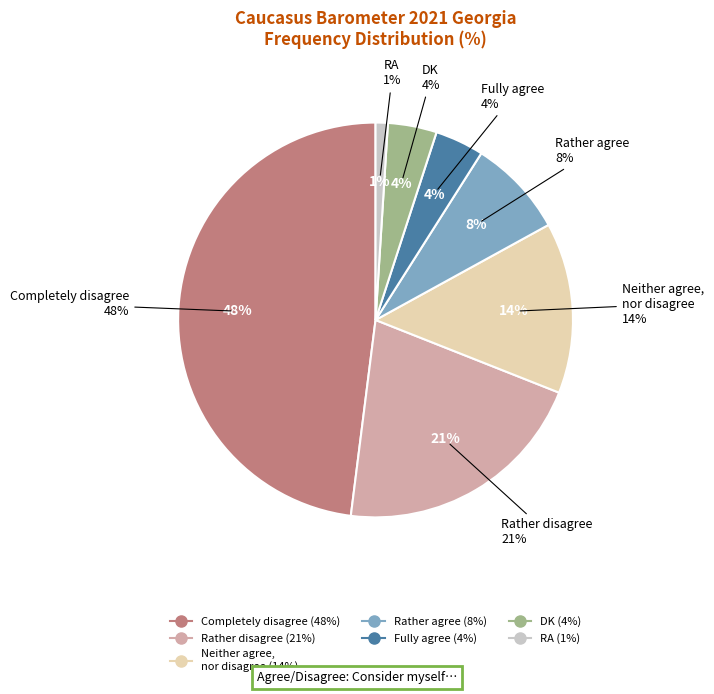

To the nearest percent, what is the difference between the largest and smallest slice percentages?

47%